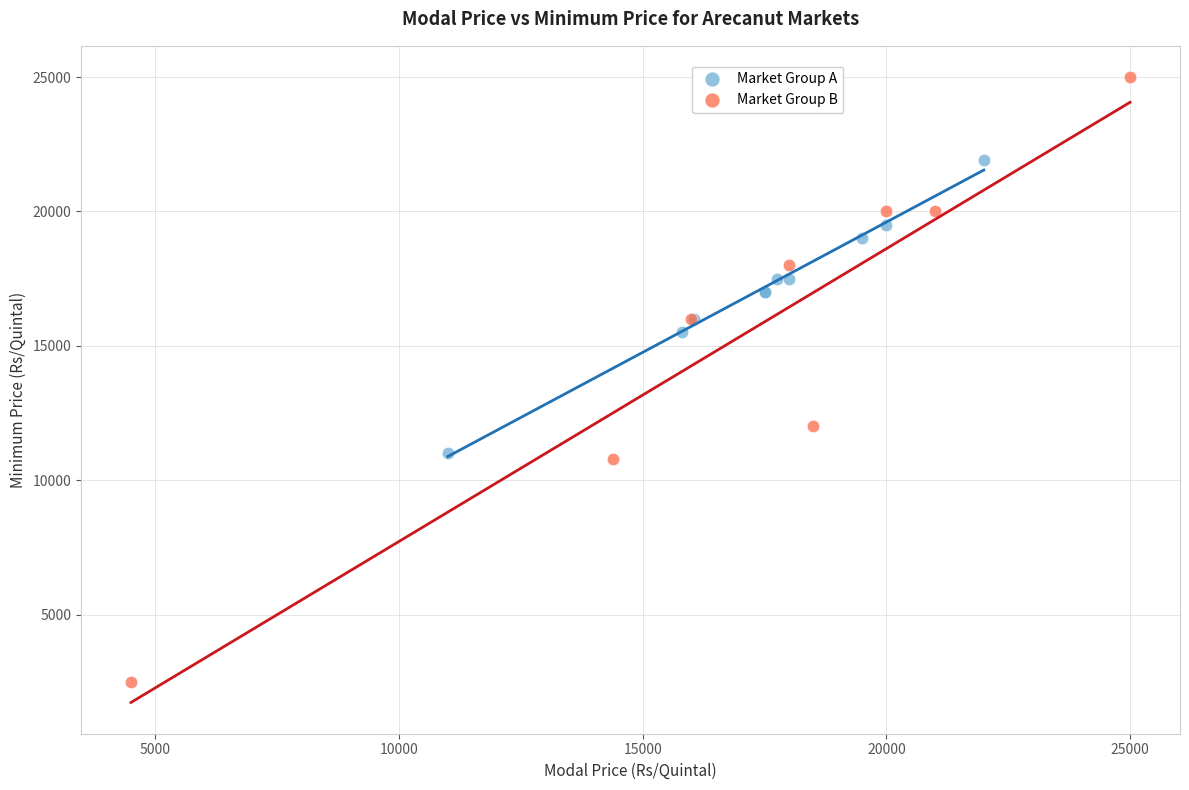

What are all the series names shown in the legend?

Market Group A, Market Group B